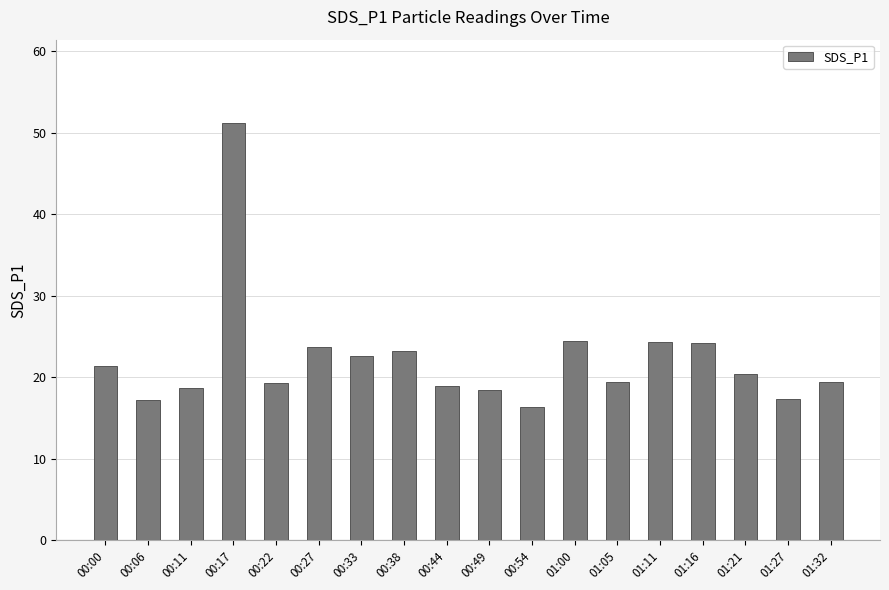

Is it true that the value at 00:38 is 33.2?

False